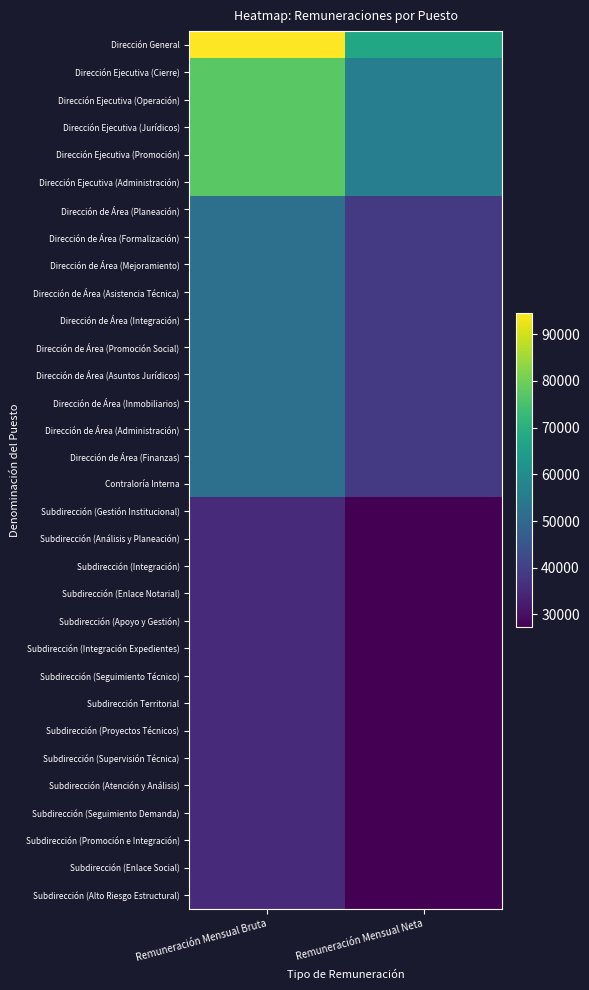

Which series has the largest total across all categories?

Dirección General